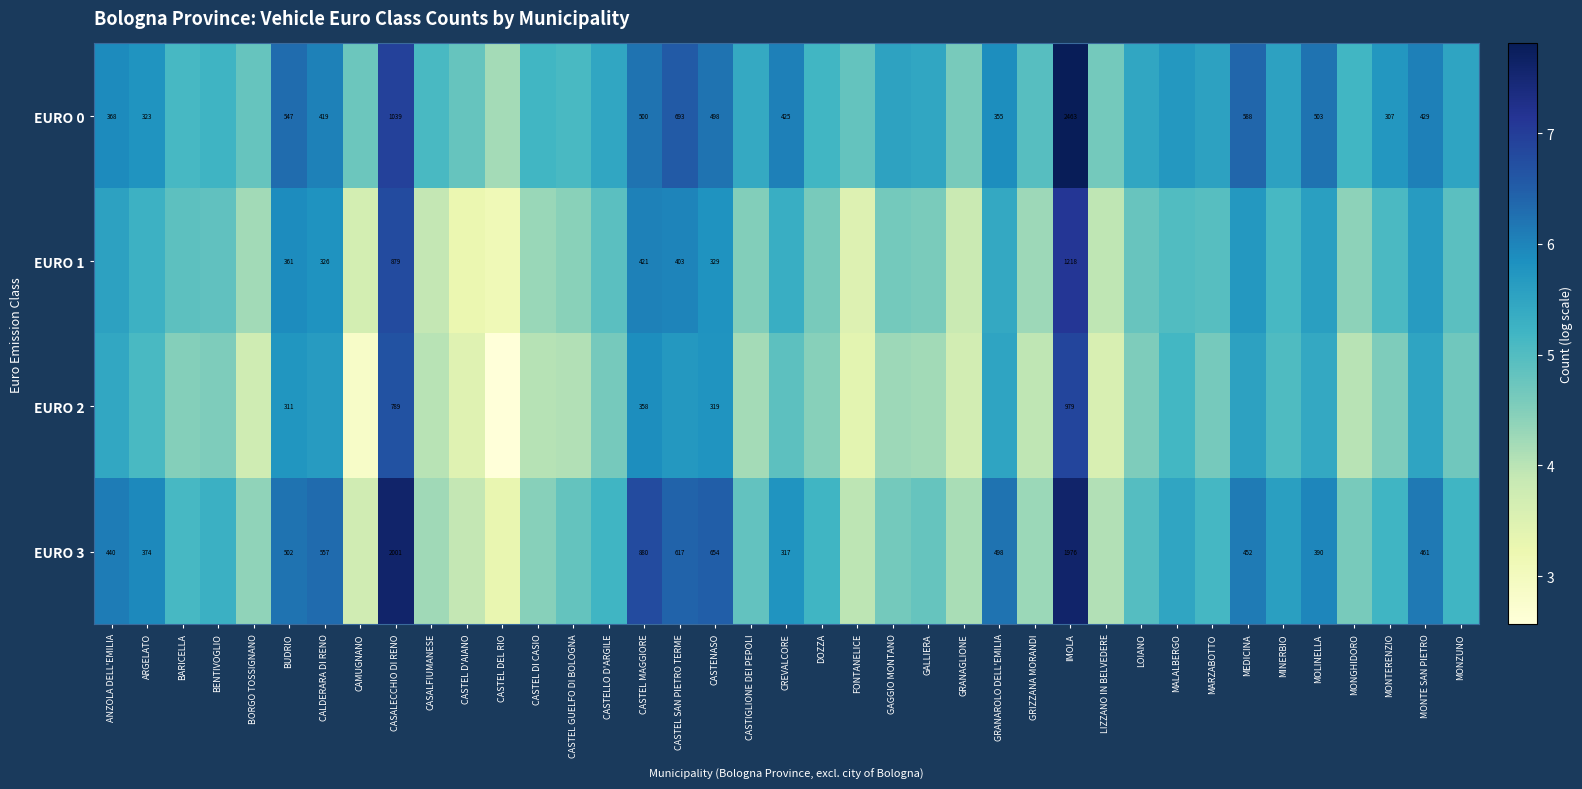

How many series are shown in this chart?

4